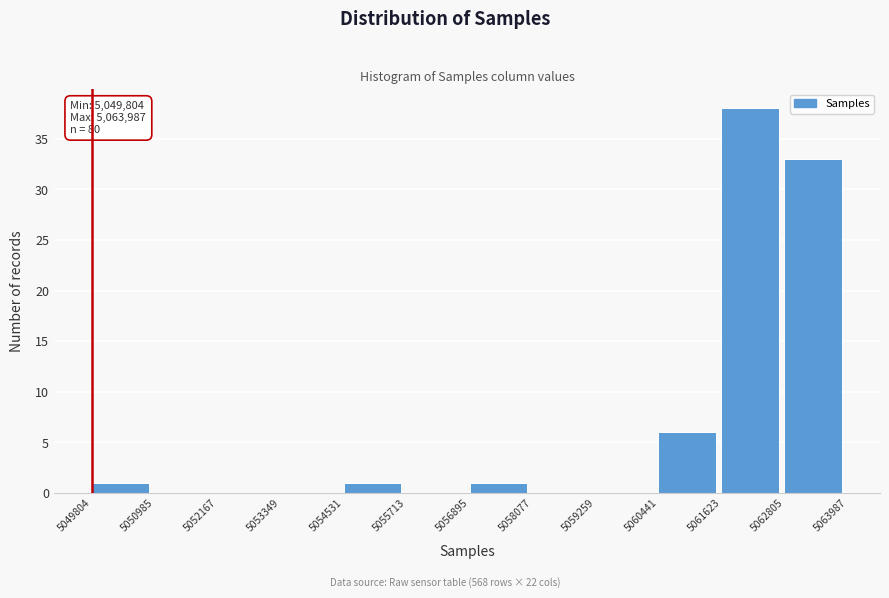

Which range on the x-axis has the tallest bar?

5061623 to 5062805